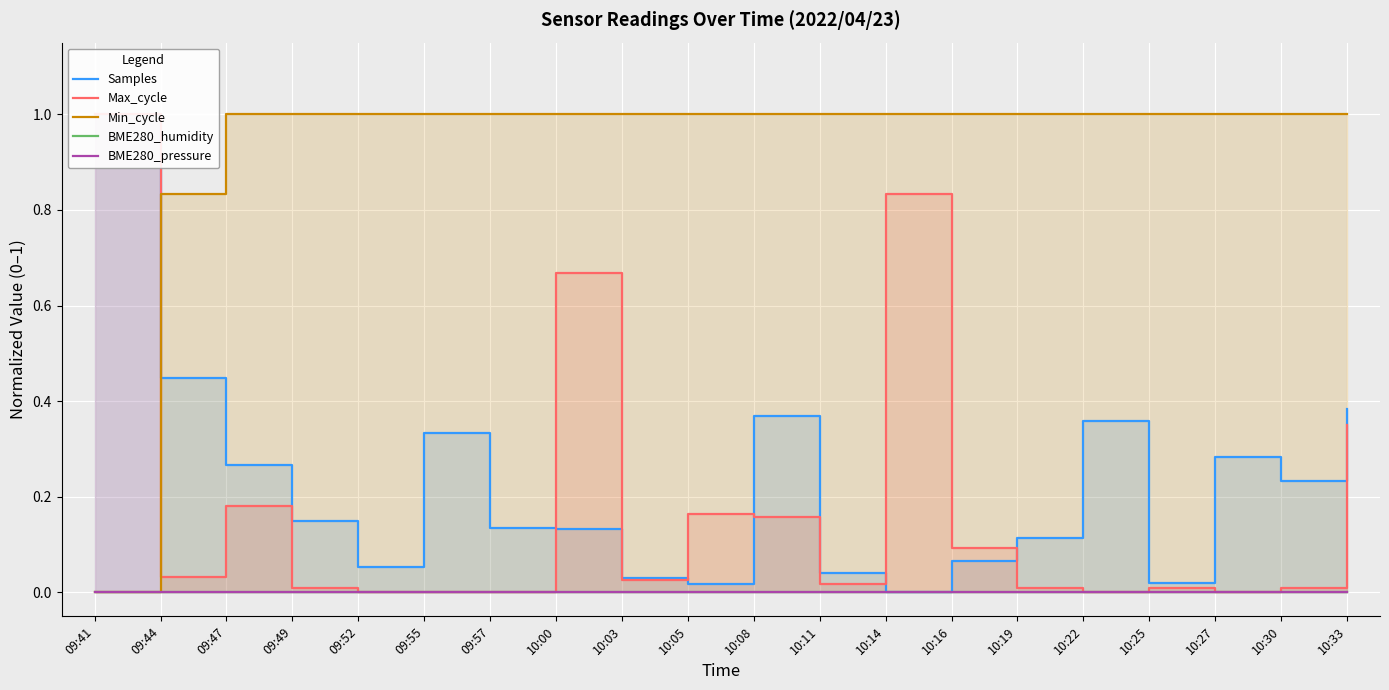

Count the number of categories in the chart.

20